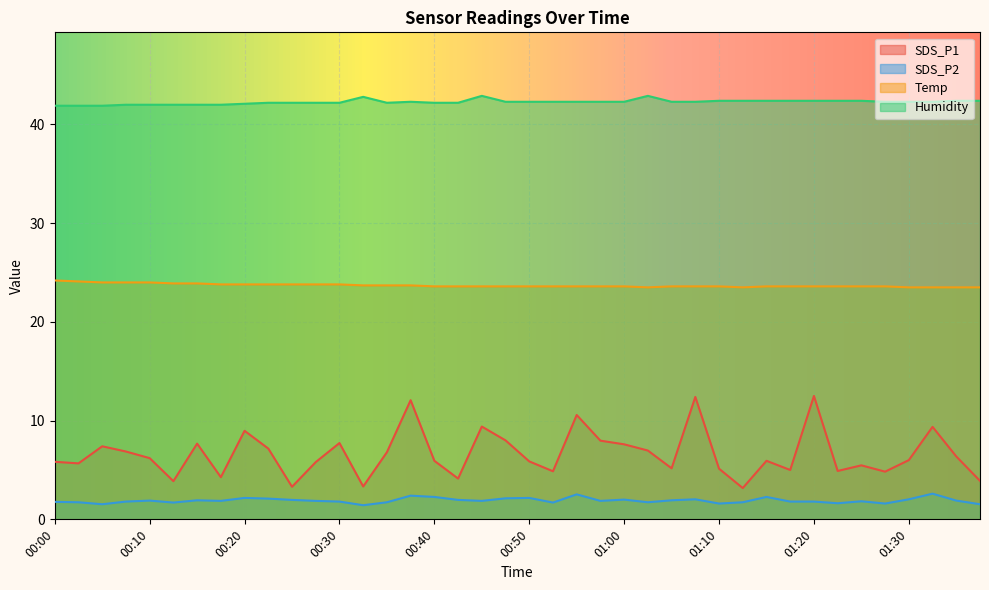

What is the label of the 2nd point from the right?

01:35